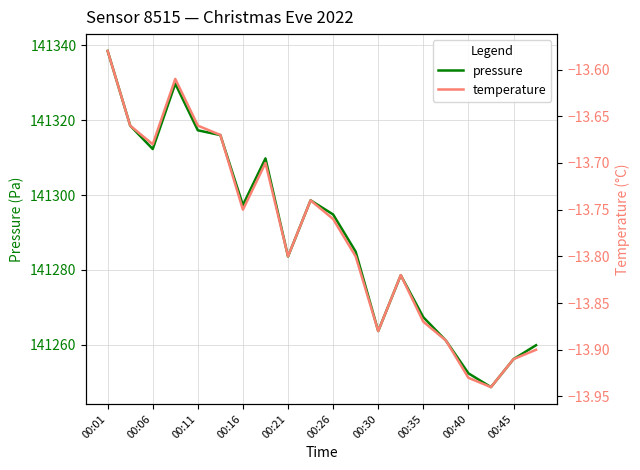

The value of pressure at 00:26 is 141294.8. True or false?

True